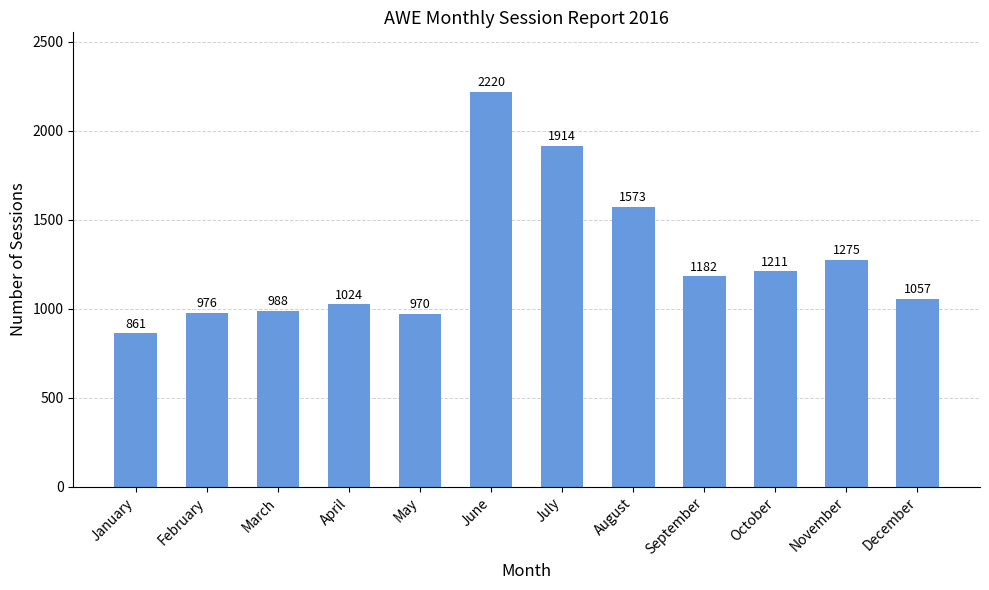

What is the sum of the values at January and May?

1831